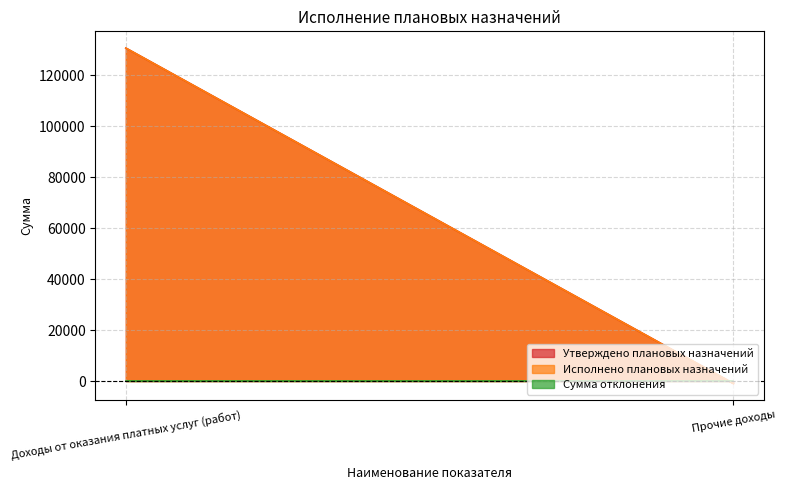

At which category is the sum across all series the highest?

Доходы от оказания платных услуг (работ)